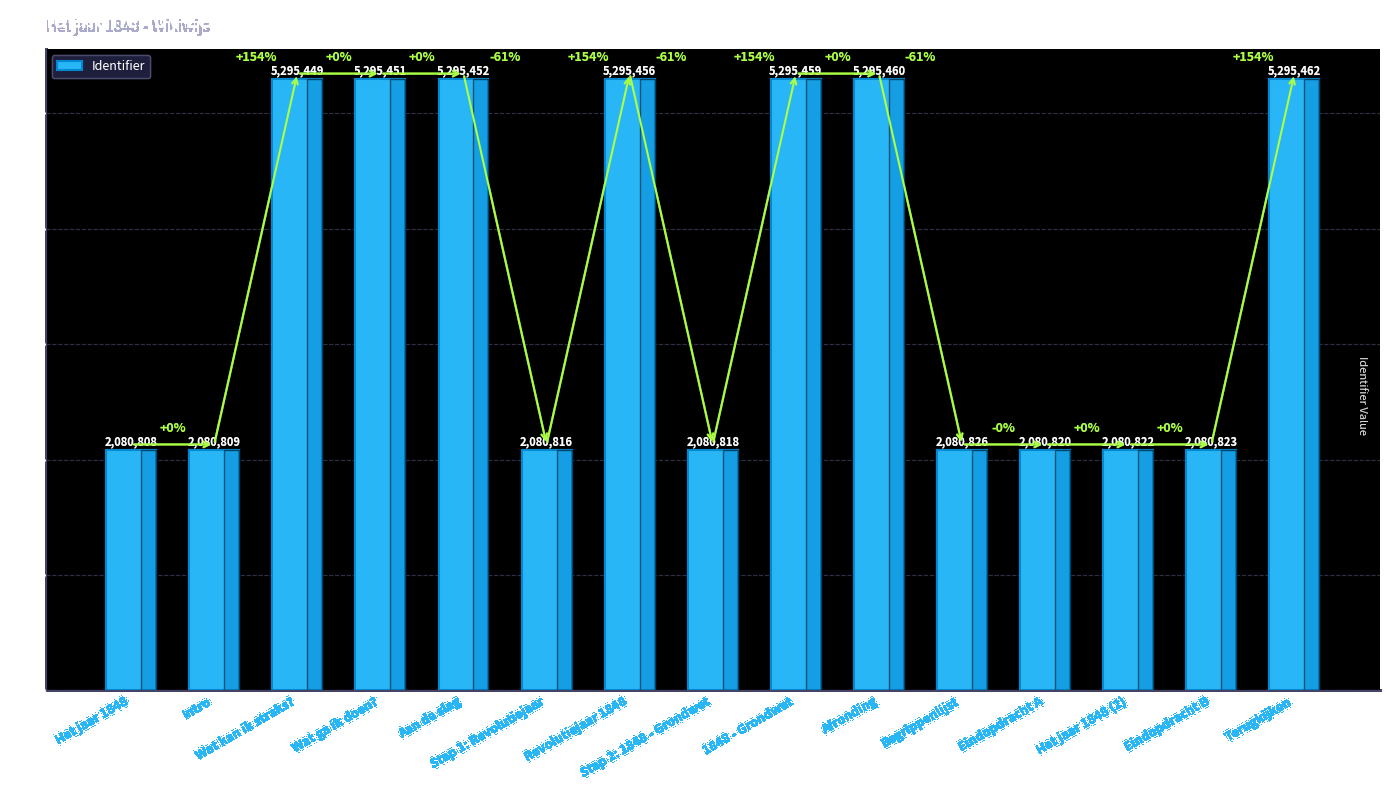

How many bars are there in total?

15